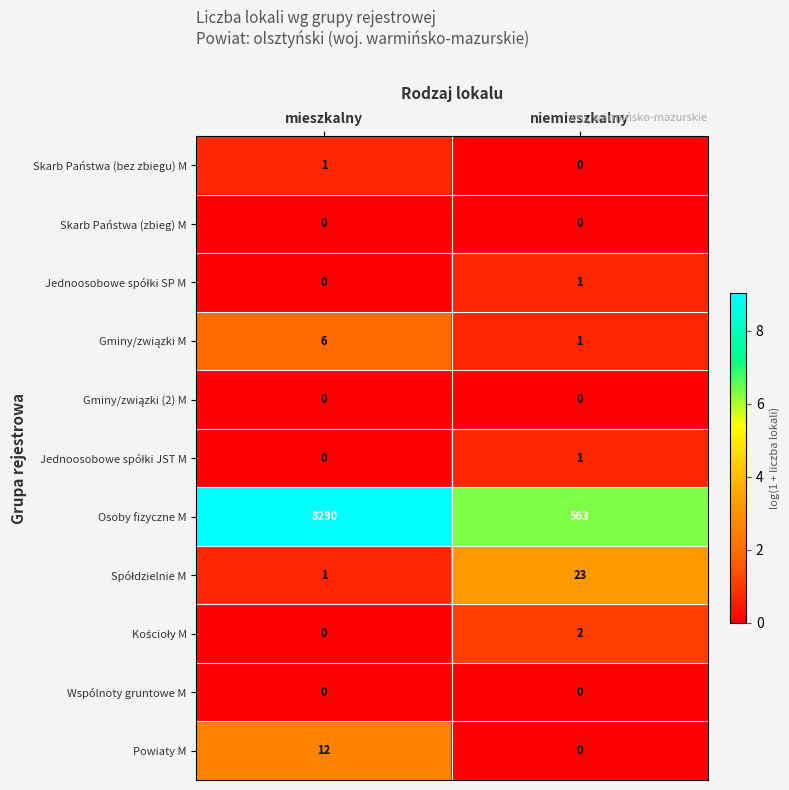

What is the greatest value displayed?

8290